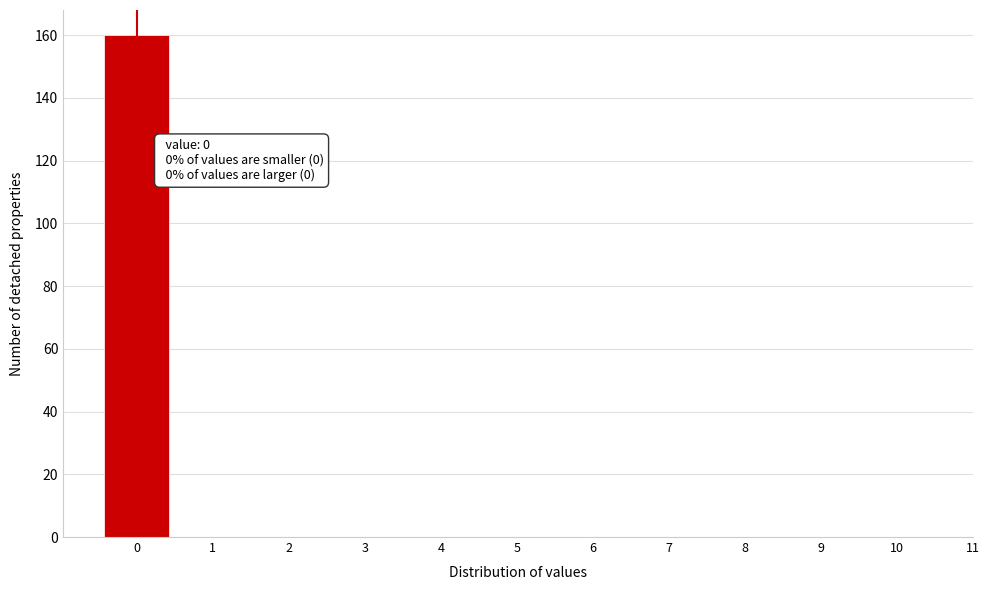

Which range on the x-axis has the tallest bar?

-0.5 to 0.5